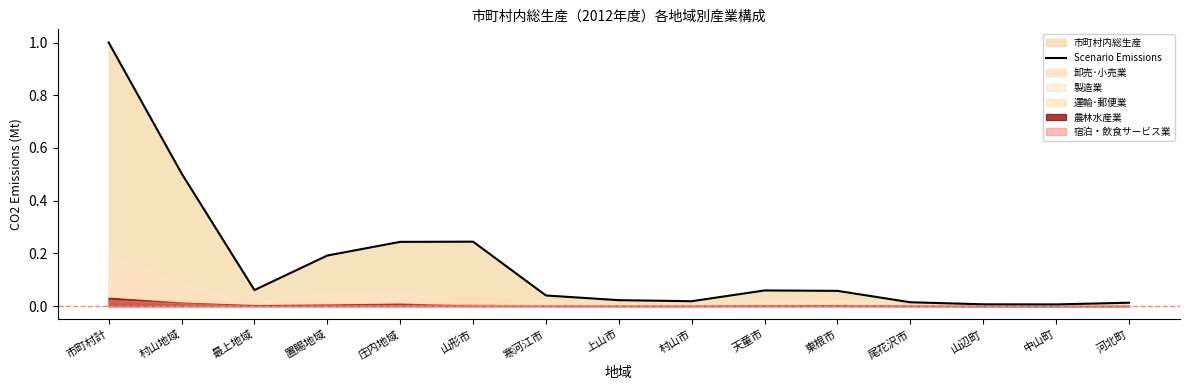

Reading left to right, transcribe all the data shown in this chart.

1.0	0.5	0.1	0.2	0.2	0.2	0.0	0.0	0.0	0.1	0.1	0.0	0.0	0.0	0.0